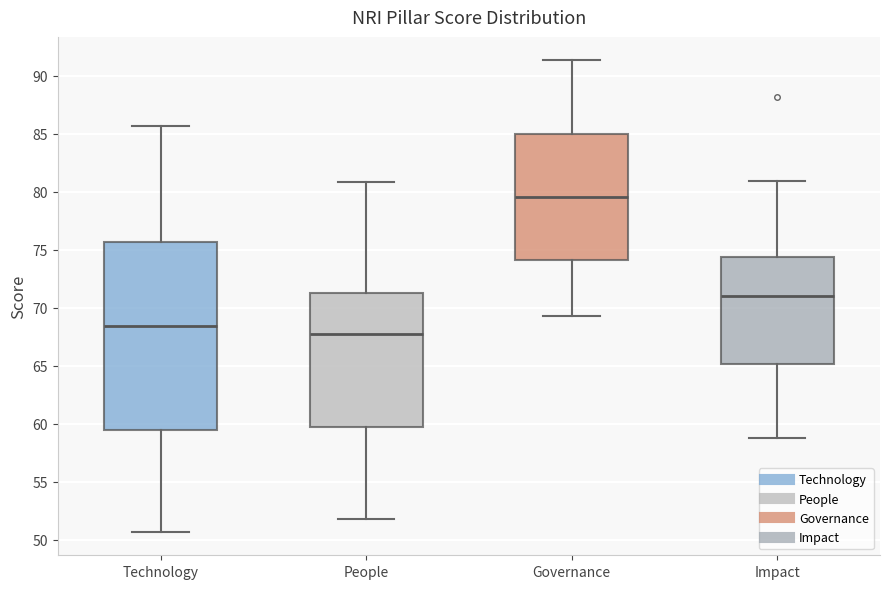

Reading left to right, transcribe this box plot: for each box, give where its median line is, the range the box spans, and where its two whiskers end, as read against the y-axis. The values are not printed on the chart, so give them approximately, as read against the axis.

Technology: median 68.5, box 59.5 to 75.5, whiskers 50.5 to 85.5
People: median 68.0, box 60.0 to 71.5, whiskers 52.0 to 81.0
Governance: median 79.5, box 74.0 to 85.0, whiskers 69.5 to 91.5
Impact: median 71.0, box 65.0 to 74.5, whiskers 59.0 to 81.0